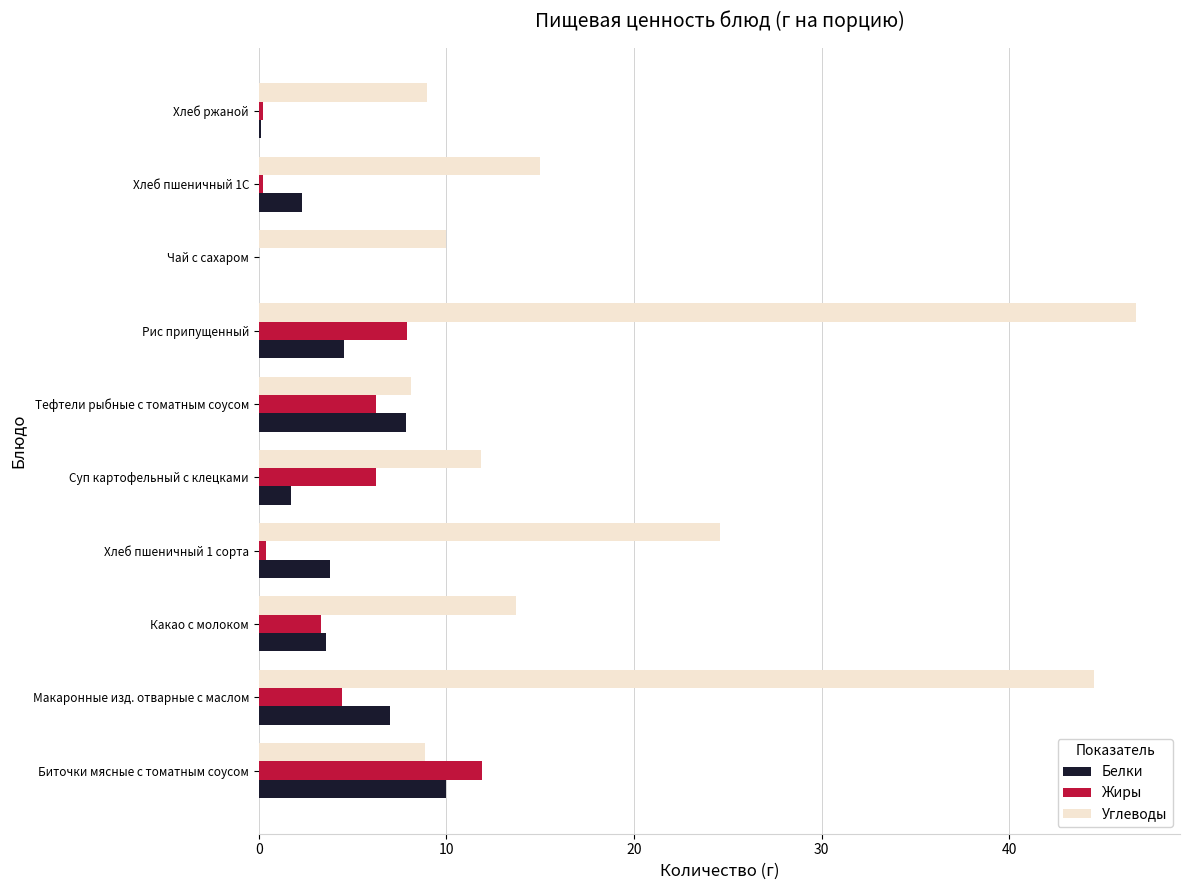

How many positive values does the Жиры series have?

9